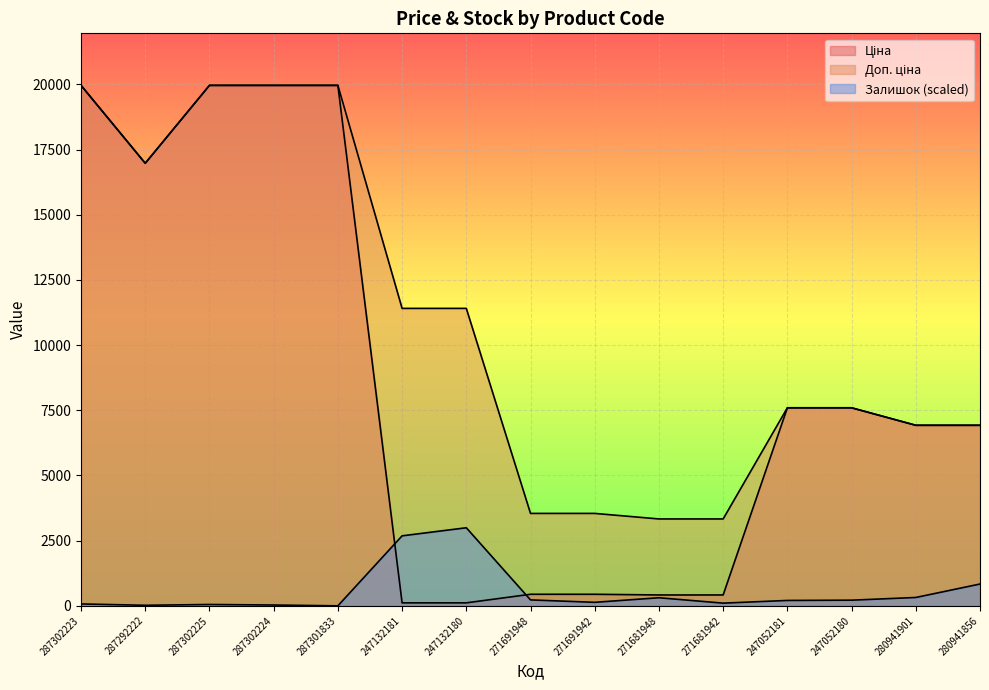

Rank the categories by Залишок value from lowest to highest.

287301833, 287292222, 287302224, 287302225, 287302223, 271681942, 271691942, 247052181, 247052180, 271691948, 271681948, 280941901, 280941856, 247132181, 247132180